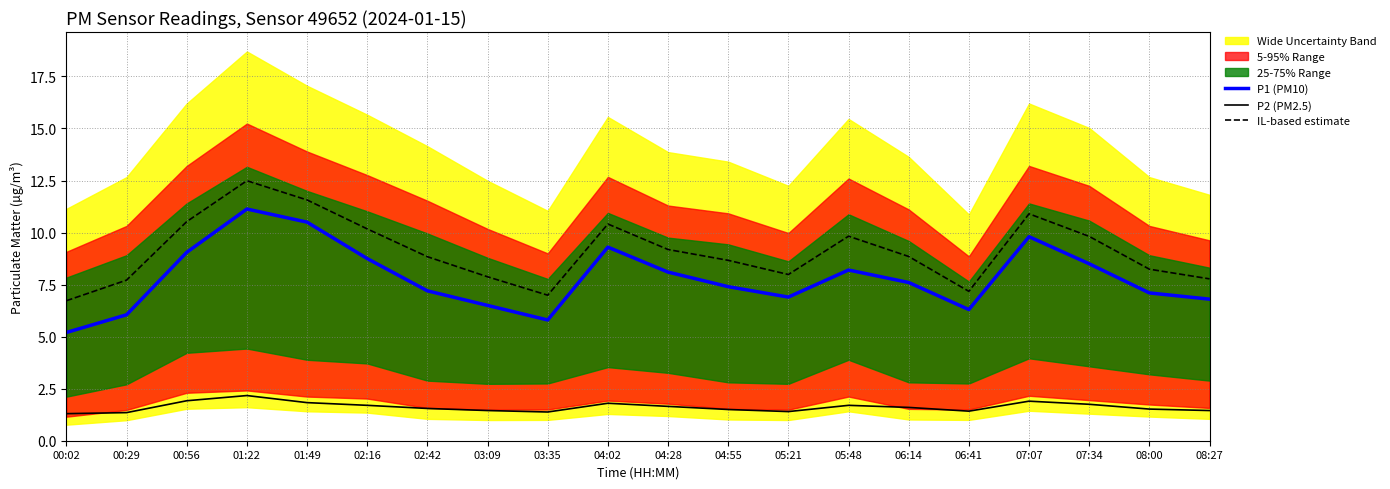

True or false: IL-based estimate has more than 1 points higher than both neighbors.

True